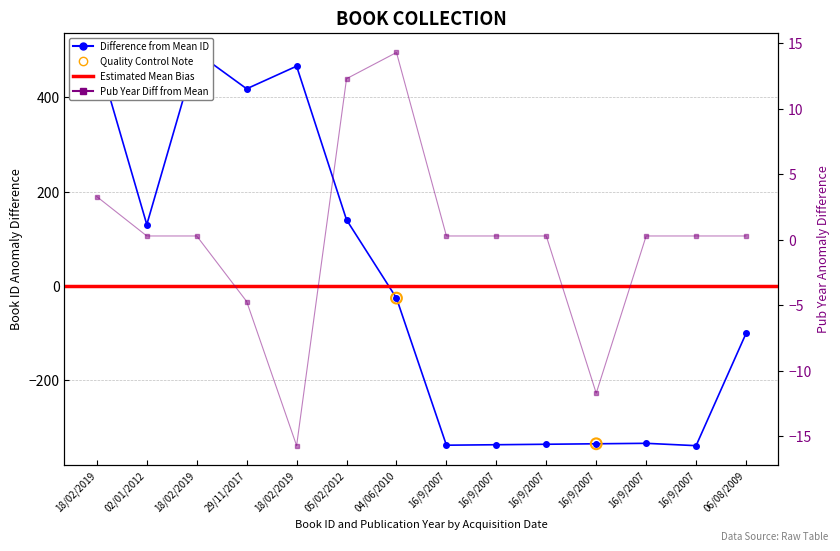

What is the total value across all series at 16/9/2007?

-337.5